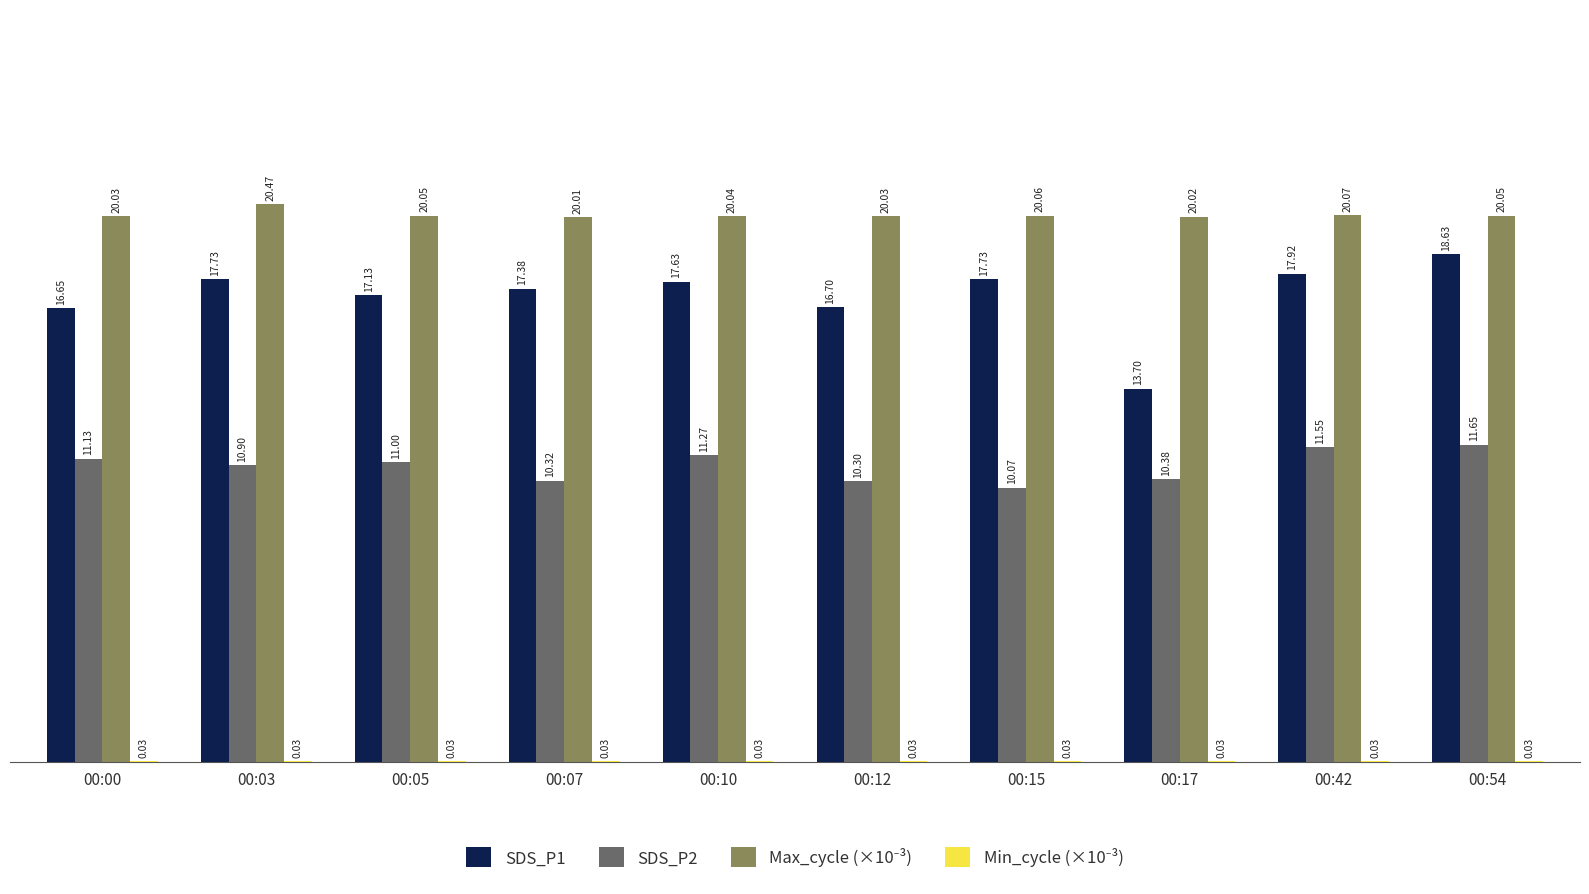

What is the total value across all series at 00:10?

49.0